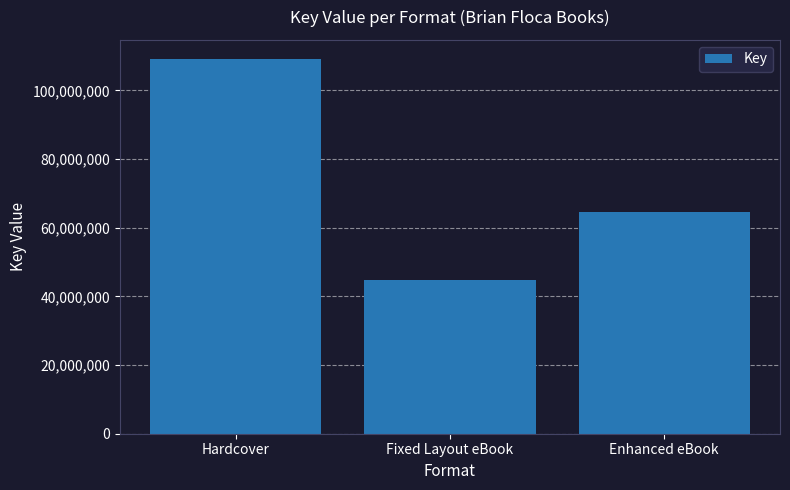

What value does the data have at Fixed Layout eBook, to the nearest 100?

44695300